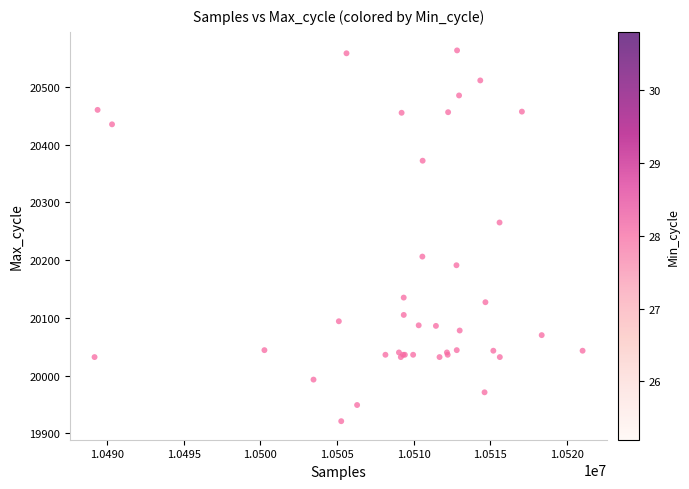

What Y value in the scatter plot is closest to 20242?

20265